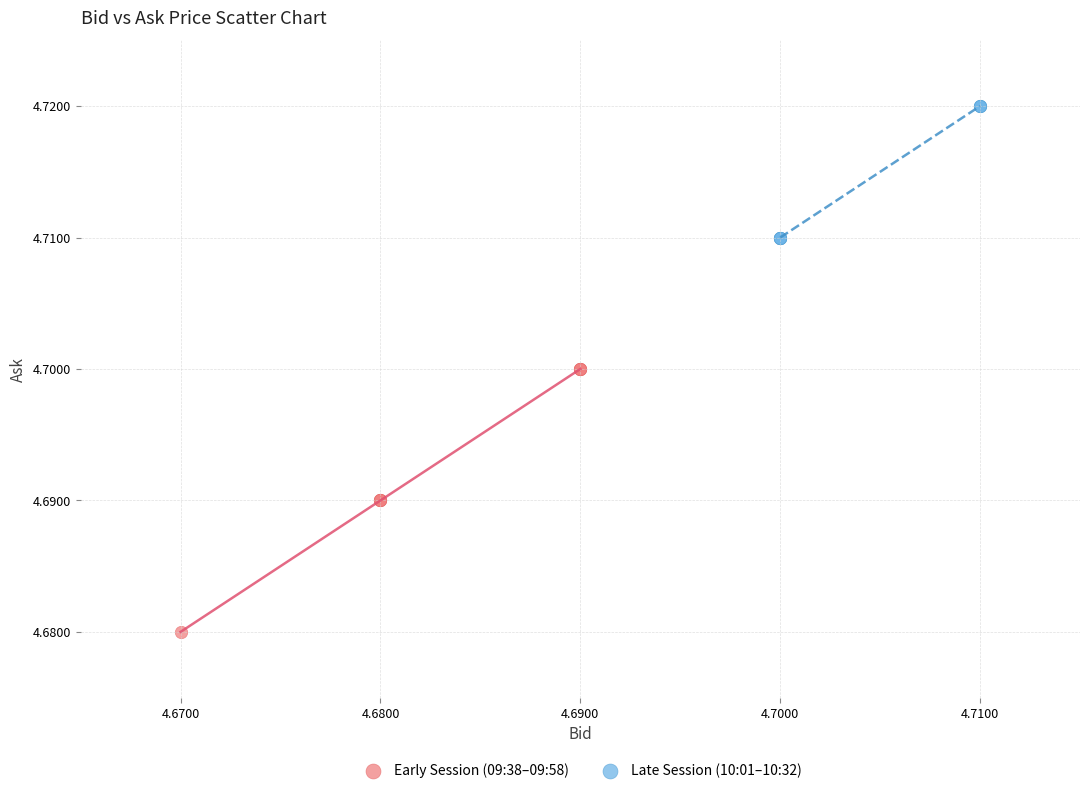

Which series contains the lowest Y value?

Early Session (09:38–09:58)